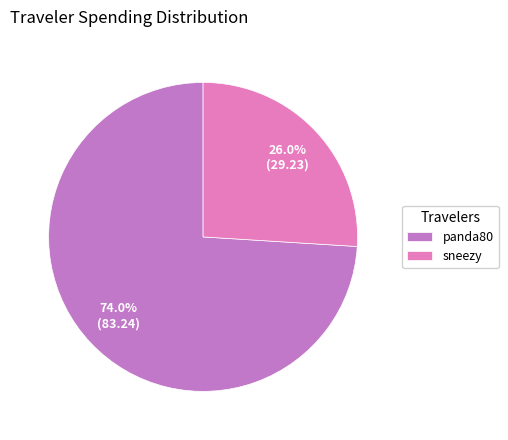

True or false: panda80 accounts for 60% of the total.

False